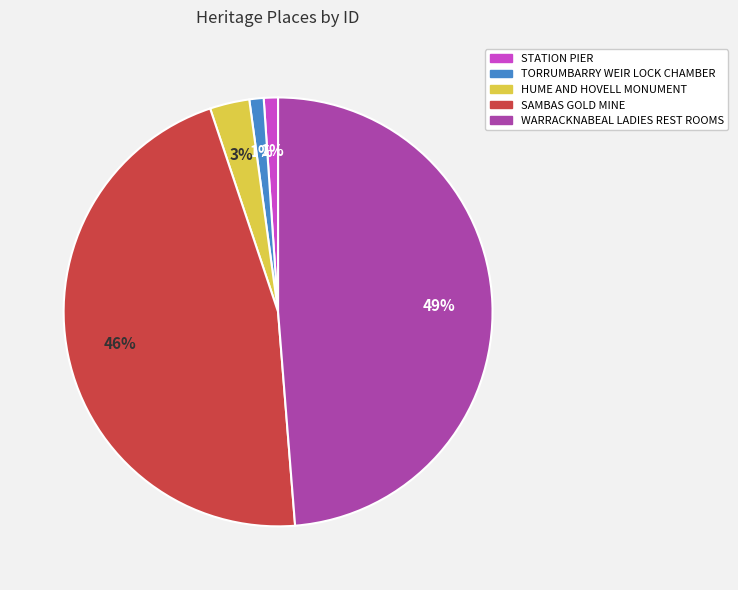

Which has a higher value, WARRACKNABEAL LADIES REST ROOMS or STATION PIER?

WARRACKNABEAL LADIES REST ROOMS